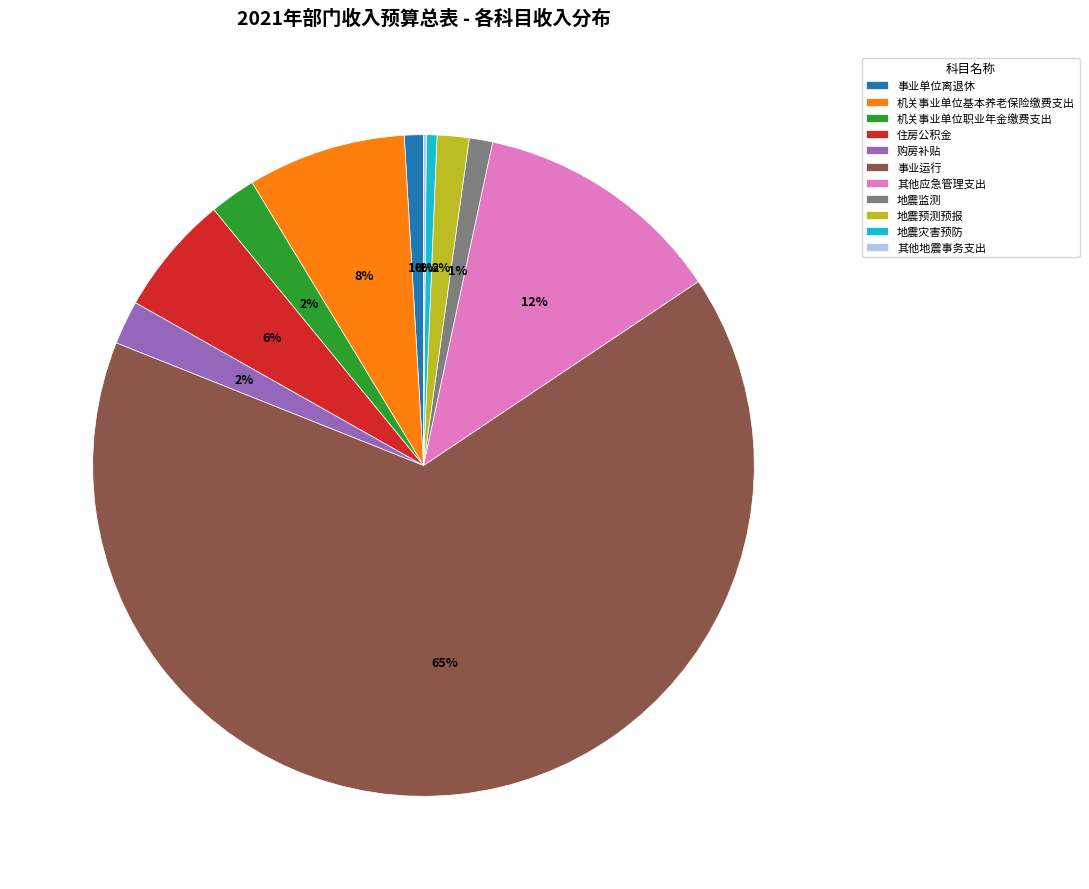

Is it true that 地震监测 is 1% of the pie?

True